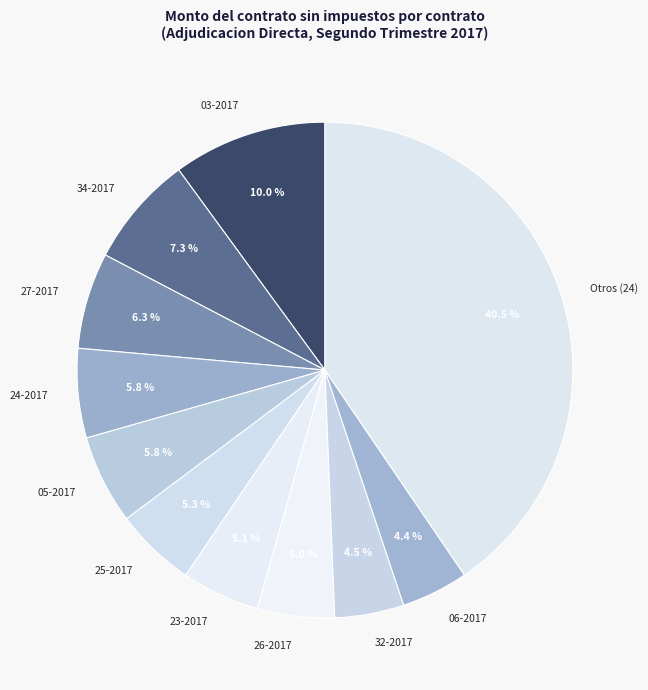

How much of the chart is everything except 34-2017?

92.7%